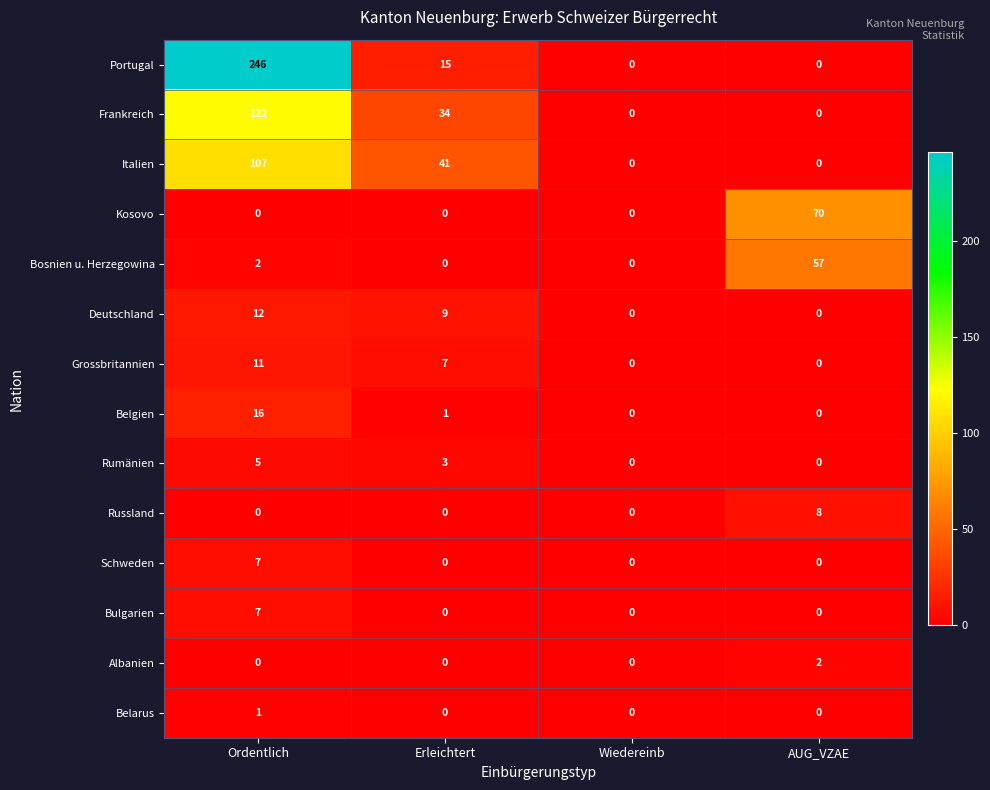

Is the value of Frankreich at Ordentlich greater than the value of Schweden at Ordentlich?

Yes